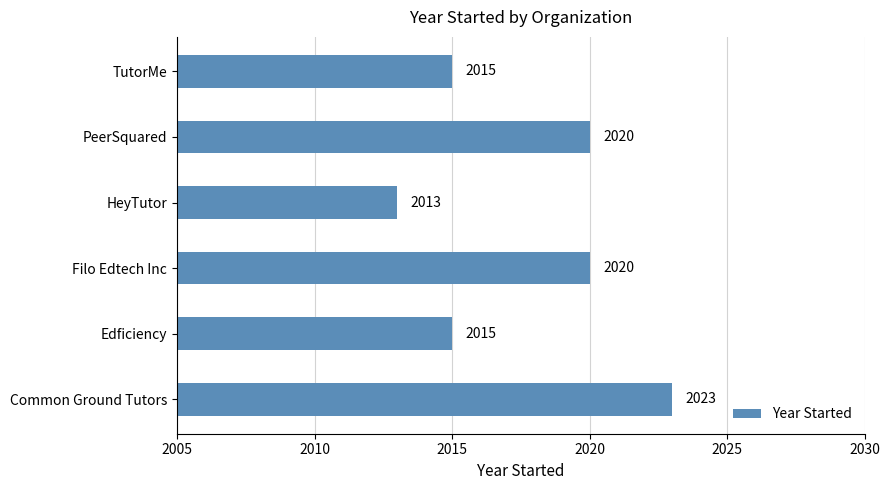

Between Common Ground Tutors and Filo Edtech Inc, which is larger?

Common Ground Tutors